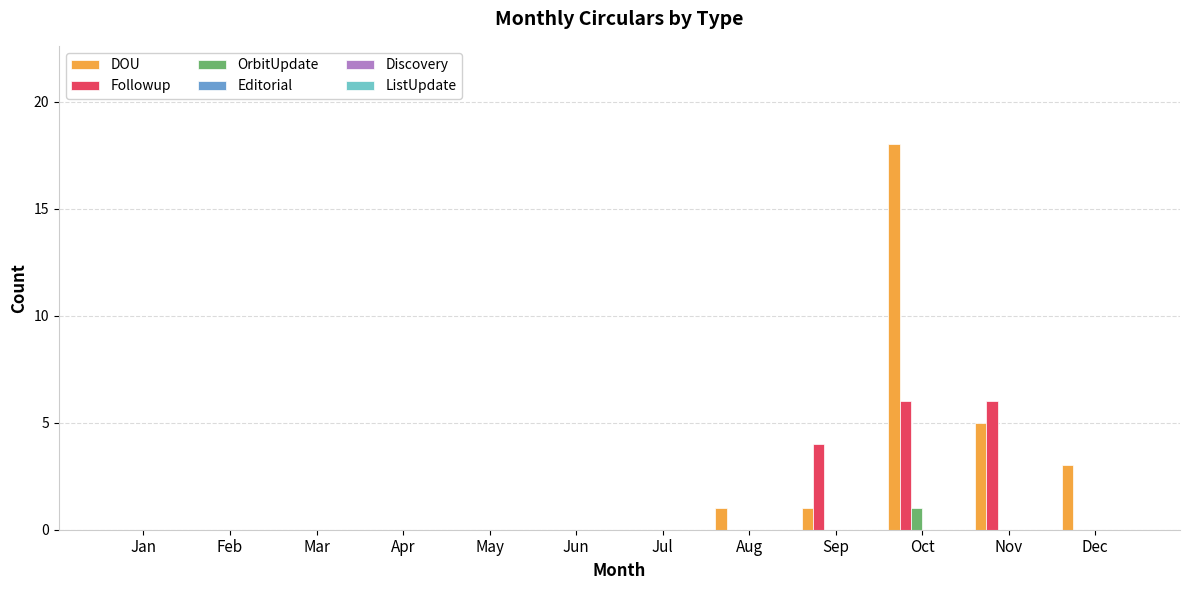

Between Jun and Oct, which series saw the biggest shift?

DOU